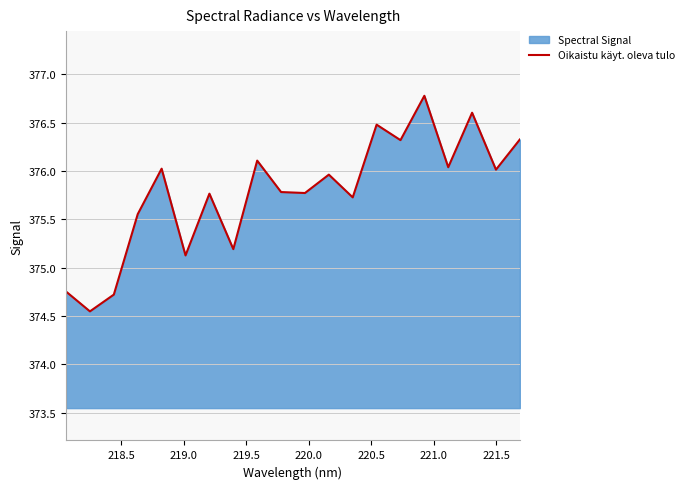

How many values are below 375?

3